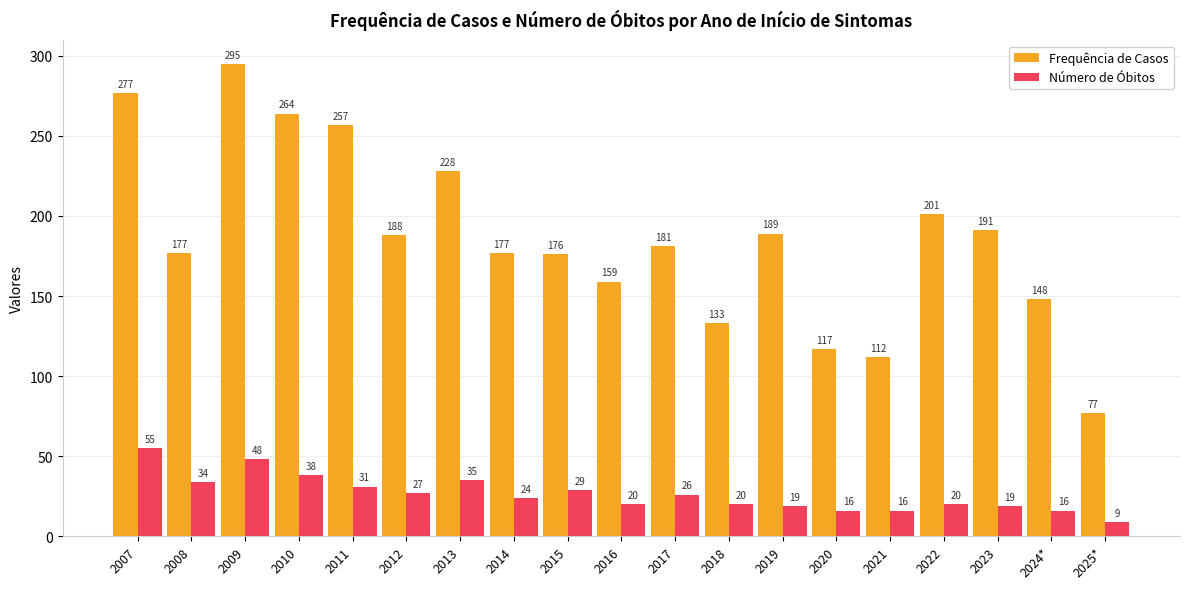

Which series changed the most between 2011 and 2018?

Frequência de Casos